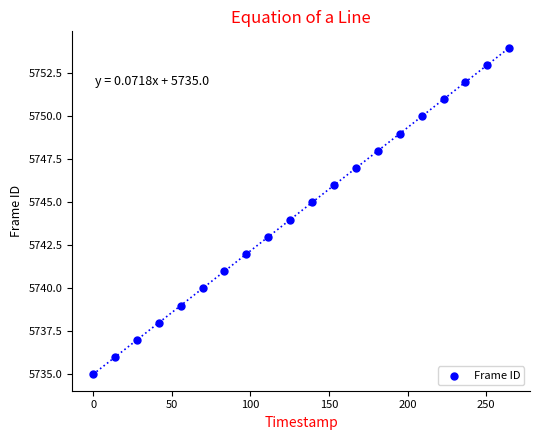

What is the range of Y values (max minus min)?

19